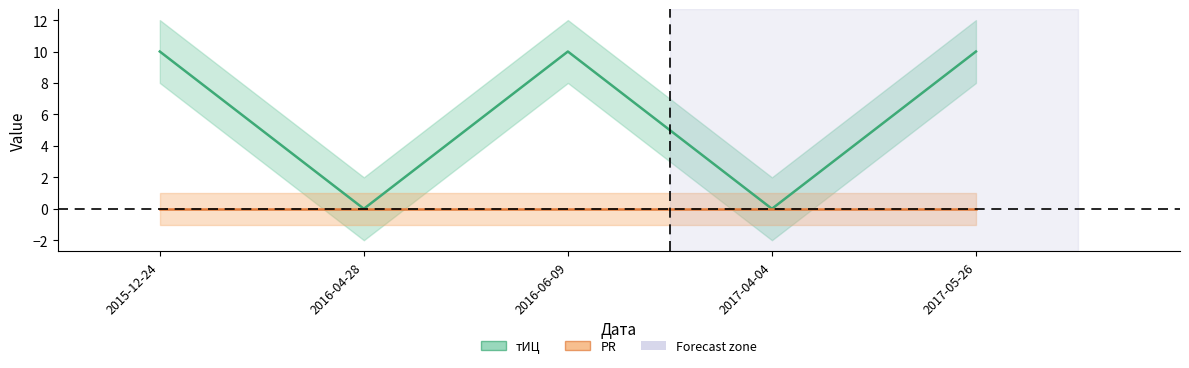

What is the label of the 1st point from the right?

2017-05-26